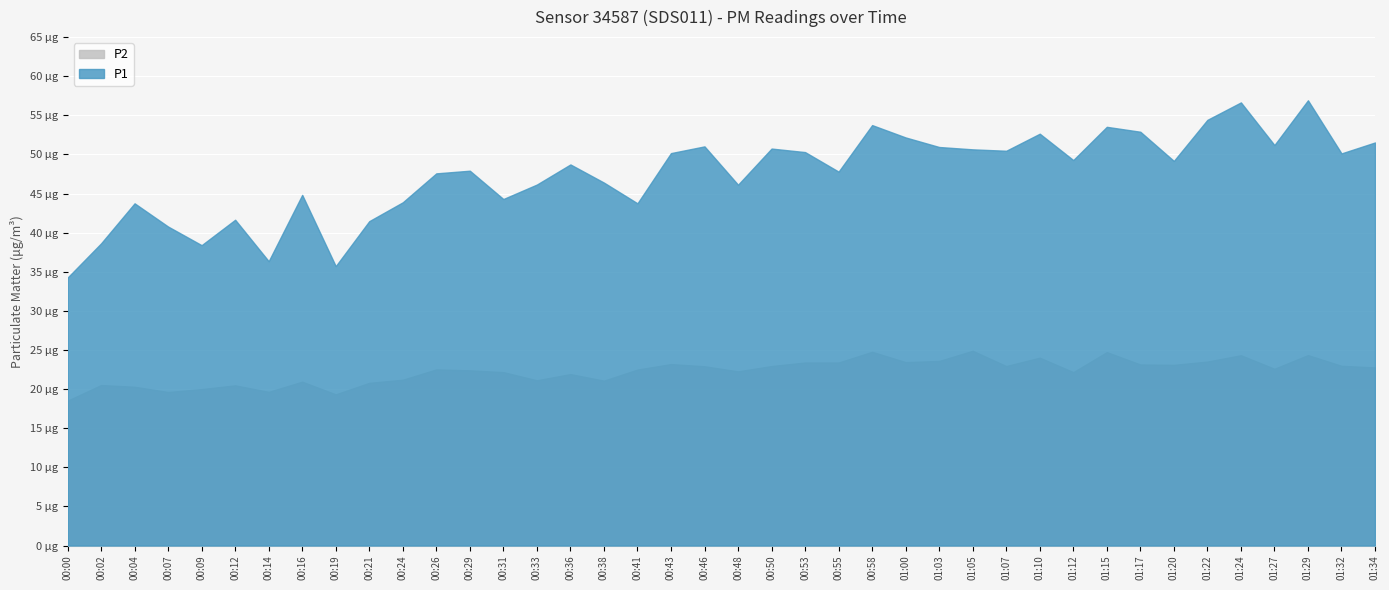

The value of P2 at 01:07 is 22.9. True or false?

True